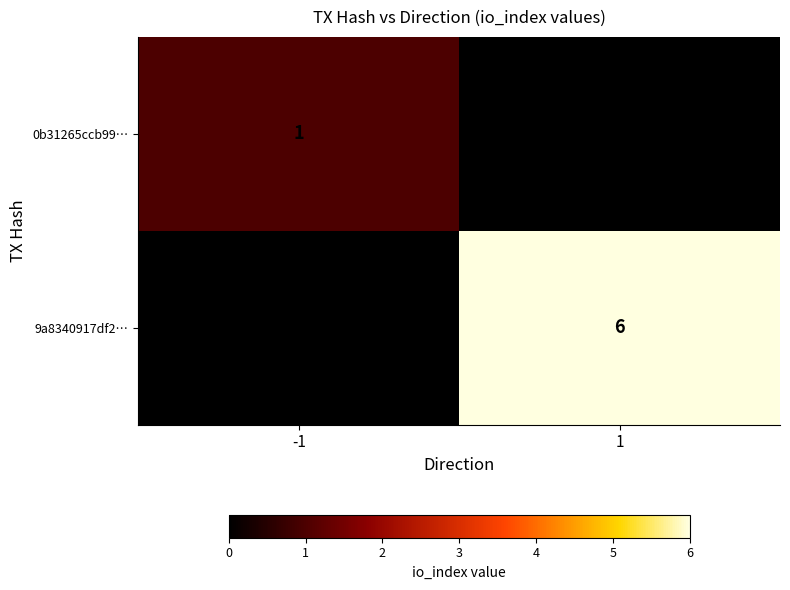

The 9a8340917df2… series shows 6 at 1. True or false?

True